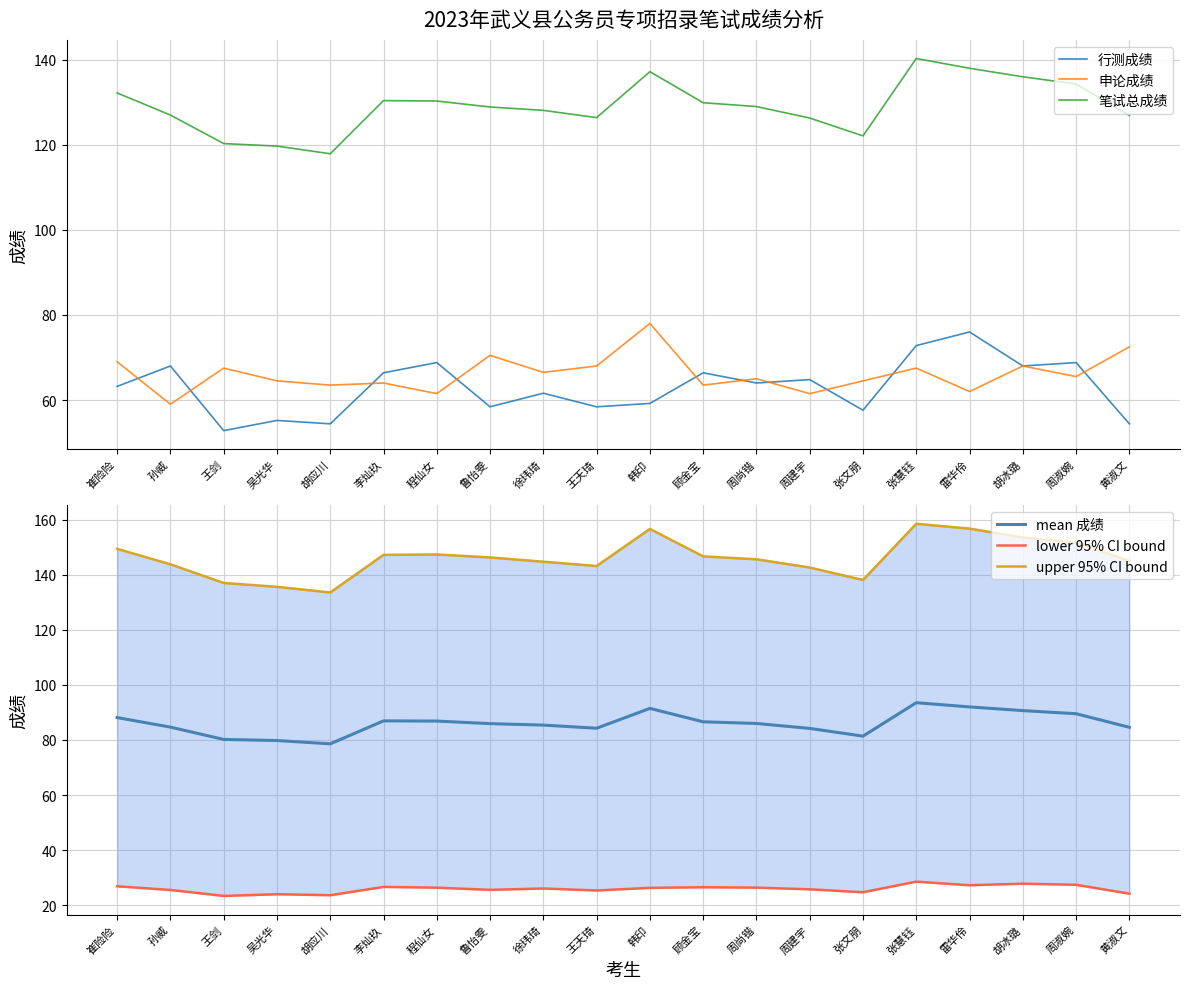

Reading right to left, list all the values displayed in this chart.

行测成绩: 黄淑文=54.4	周淑婉=68.8	胡冰璐=68.0	雷华伶=76.0	张慧钰=72.8	张文朋=57.6	周建宇=64.8	周尚锴=64.0	顾金宝=66.4	韩印=59.2	王天琦=58.4	徐玮琦=61.6	鲁怡雯=58.4	程仙女=68.8	李灿玖=66.4	胡应川=54.4	吴光华=55.2	王剑=52.8	孙威=68.0	崔险险=63.2
申论成绩: 黄淑文=72.5	周淑婉=65.5	胡冰璐=68.0	雷华伶=62.0	张慧钰=67.5	张文朋=64.5	周建宇=61.5	周尚锴=65.0	顾金宝=63.5	韩印=78.0	王天琦=68.0	徐玮琦=66.5	鲁怡雯=70.5	程仙女=61.5	李灿玖=64.0	胡应川=63.5	吴光华=64.5	王剑=67.5	孙威=59.0	崔险险=69.0
笔试总成绩: 黄淑文=126.9	周淑婉=134.3	胡冰璐=136.0	雷华伶=138.0	张慧钰=140.3	张文朋=122.1	周建宇=126.3	周尚锴=129.0	顾金宝=129.9	韩印=137.2	王天琦=126.4	徐玮琦=128.1	鲁怡雯=128.9	程仙女=130.3	李灿玖=130.4	胡应川=117.9	吴光华=119.7	王剑=120.3	孙威=127.0	崔险险=132.2
mean 成绩: 黄淑文=84.6	周淑婉=89.5	胡冰璐=90.7	雷华伶=92.0	张慧钰=93.5	张文朋=81.4	周建宇=84.2	周尚锴=86.0	顾金宝=86.6	韩印=91.5	王天琦=84.3	徐玮琦=85.4	鲁怡雯=85.9	程仙女=86.9	李灿玖=86.9	胡应川=78.6	吴光华=79.8	王剑=80.2	孙威=84.7	崔险险=88.1
lower 95% CI bound: 黄淑文=24.2	周淑婉=27.4	胡冰璐=27.8	雷华伶=27.3	张慧钰=28.6	张文朋=24.7	周建宇=25.8	周尚锴=26.4	顾金宝=26.5	韩印=26.3	王天琦=25.4	徐玮琦=26.1	鲁怡雯=25.6	程仙女=26.4	李灿玖=26.7	胡应川=23.6	吴光华=24.0	王剑=23.4	孙威=25.6	崔险险=26.9
upper 95% CI bound: 黄淑文=145.0	周淑婉=151.6	胡冰璐=153.5	雷华伶=156.7	张慧钰=158.5	张文朋=138.1	周建宇=142.6	周尚锴=145.6	顾金宝=146.7	韩印=156.6	王天琦=143.2	徐玮琦=144.7	鲁怡雯=146.3	程仙女=147.3	李灿玖=147.2	胡应川=133.6	吴光华=135.6	王剑=137.0	孙威=143.8	崔险险=149.4